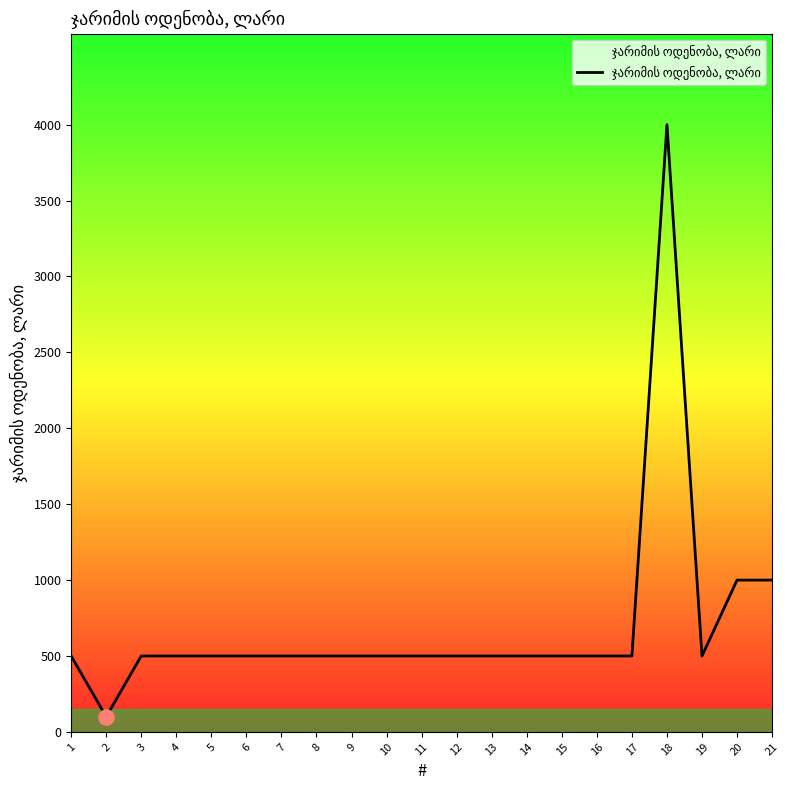

Between 20 and 18, which is larger?

18